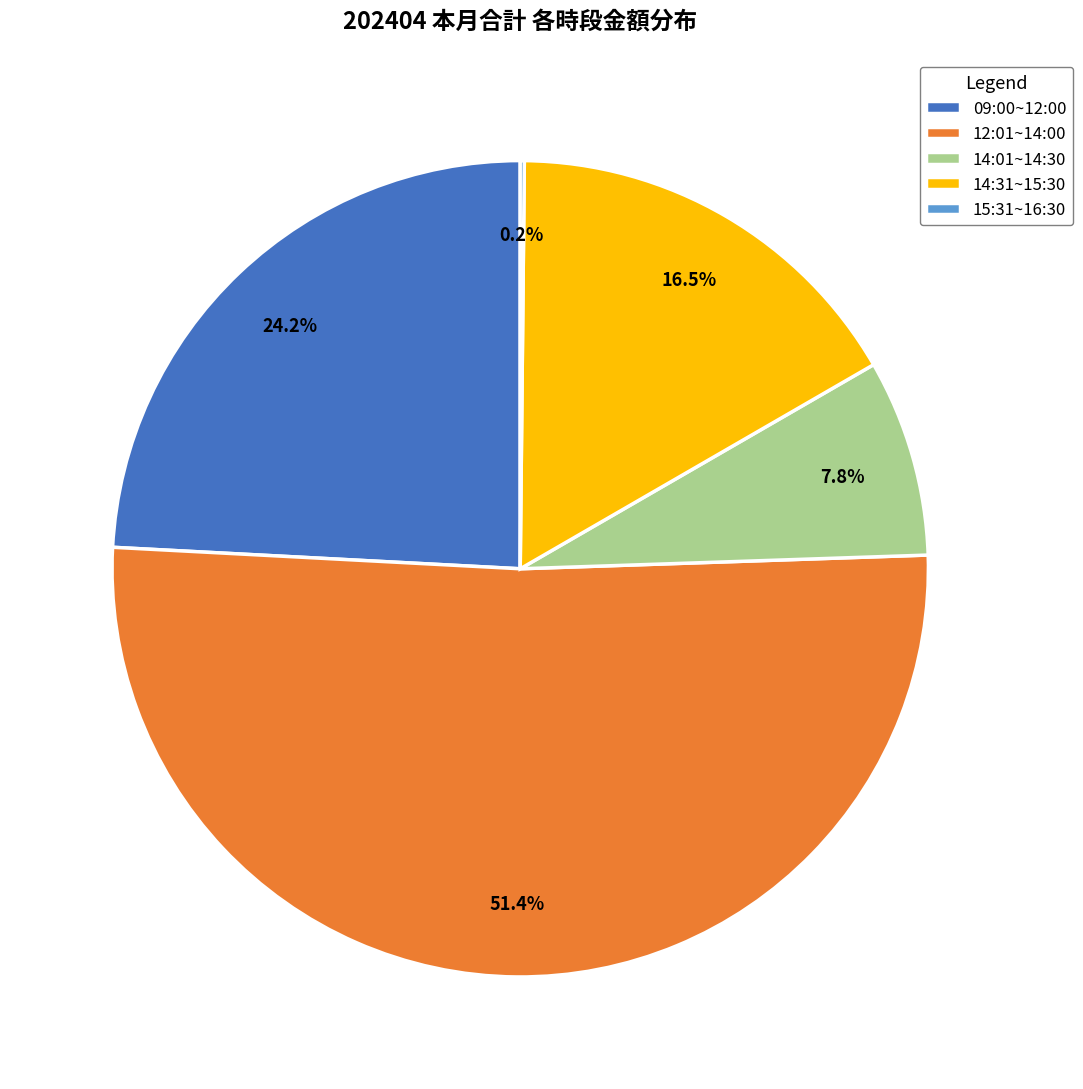

Between 14:01~14:30 and 14:31~15:30, which is larger?

14:31~15:30